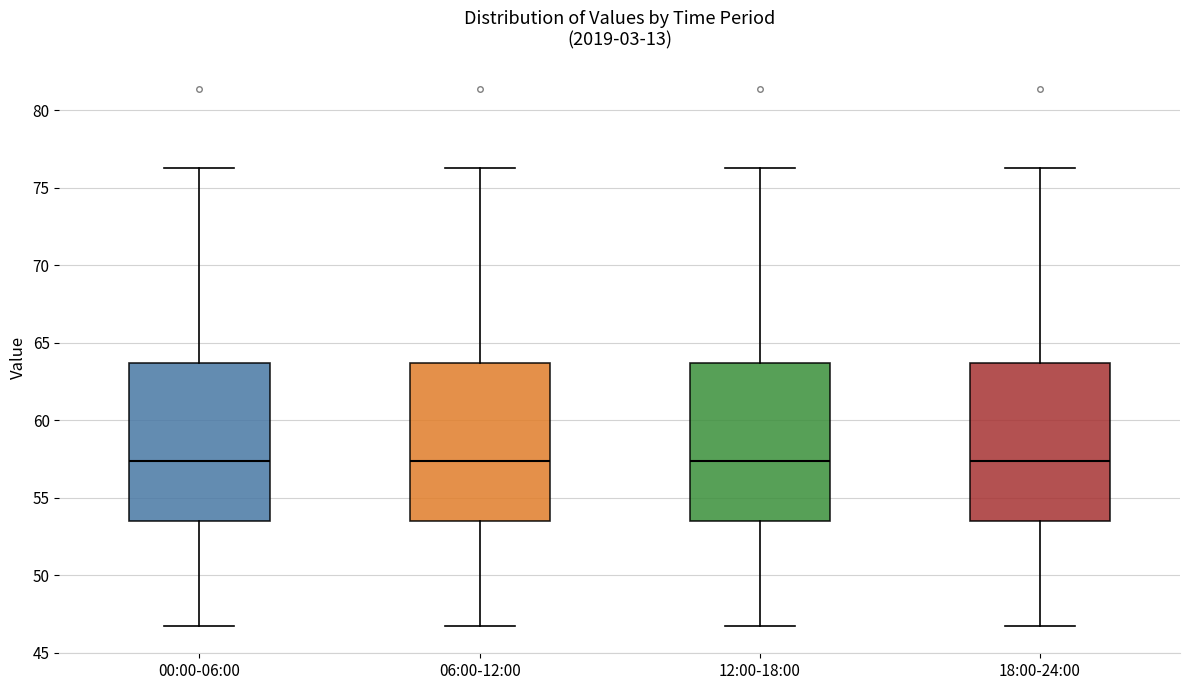

Where does the lower whisker of the box for 12:00-18:00 end on the y-axis? The values are not printed on the chart, so give them approximately, as read against the axis.

46.5